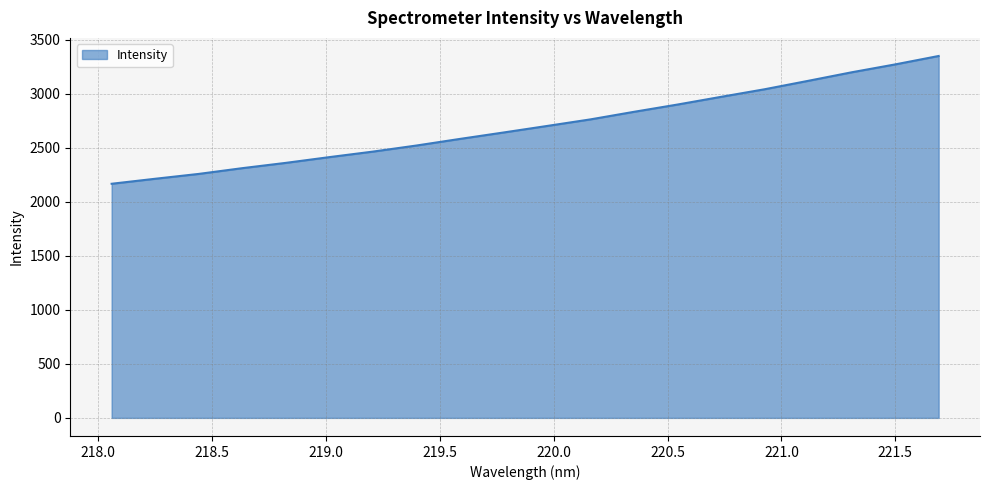

What is the smallest value displayed?

2166.6